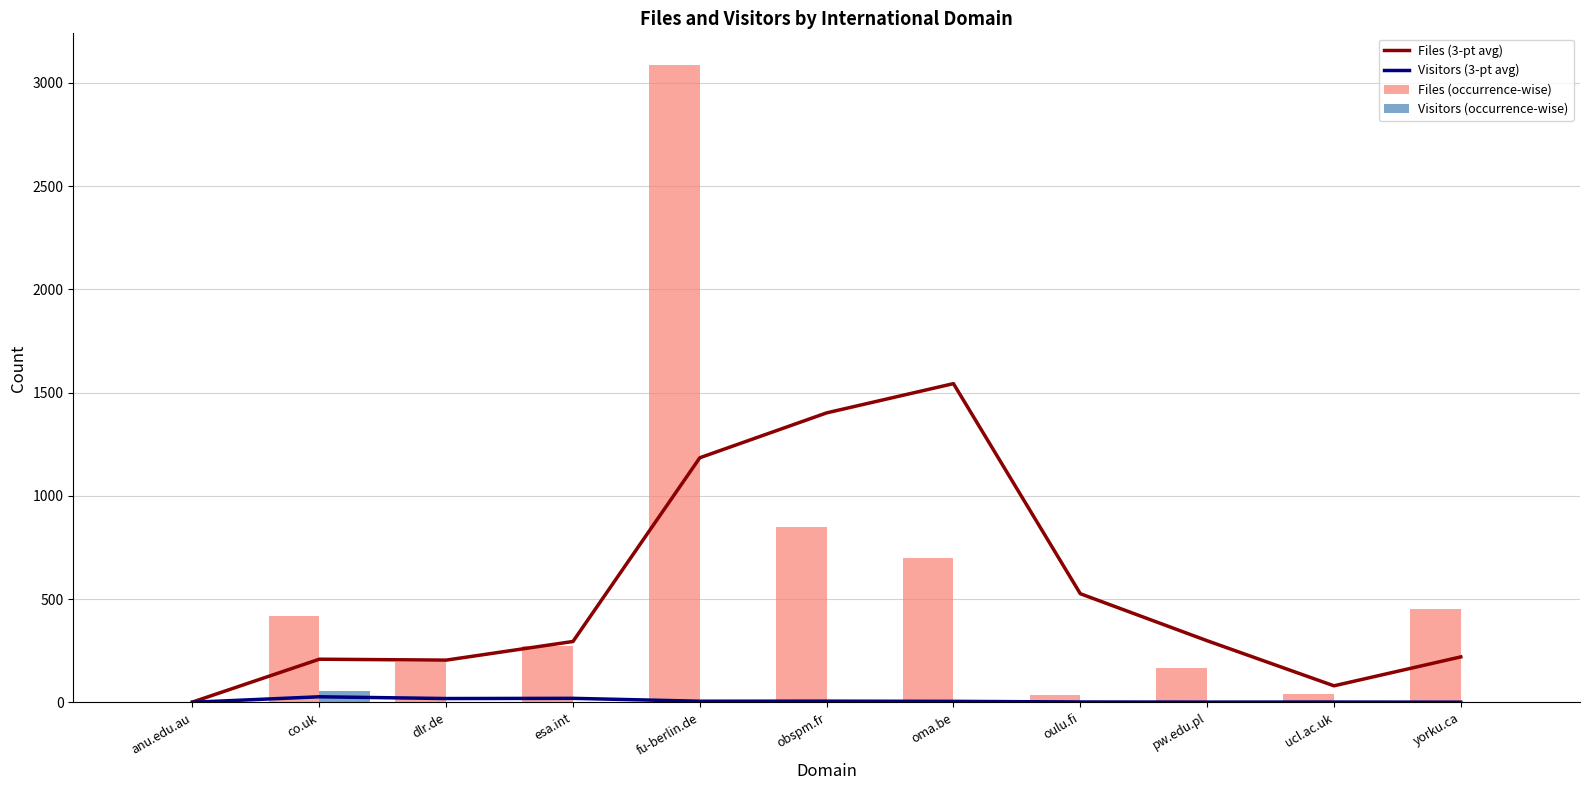

What is the difference between the maximum and minimum values in the Visitors (occurrence-wise) series?

53.0